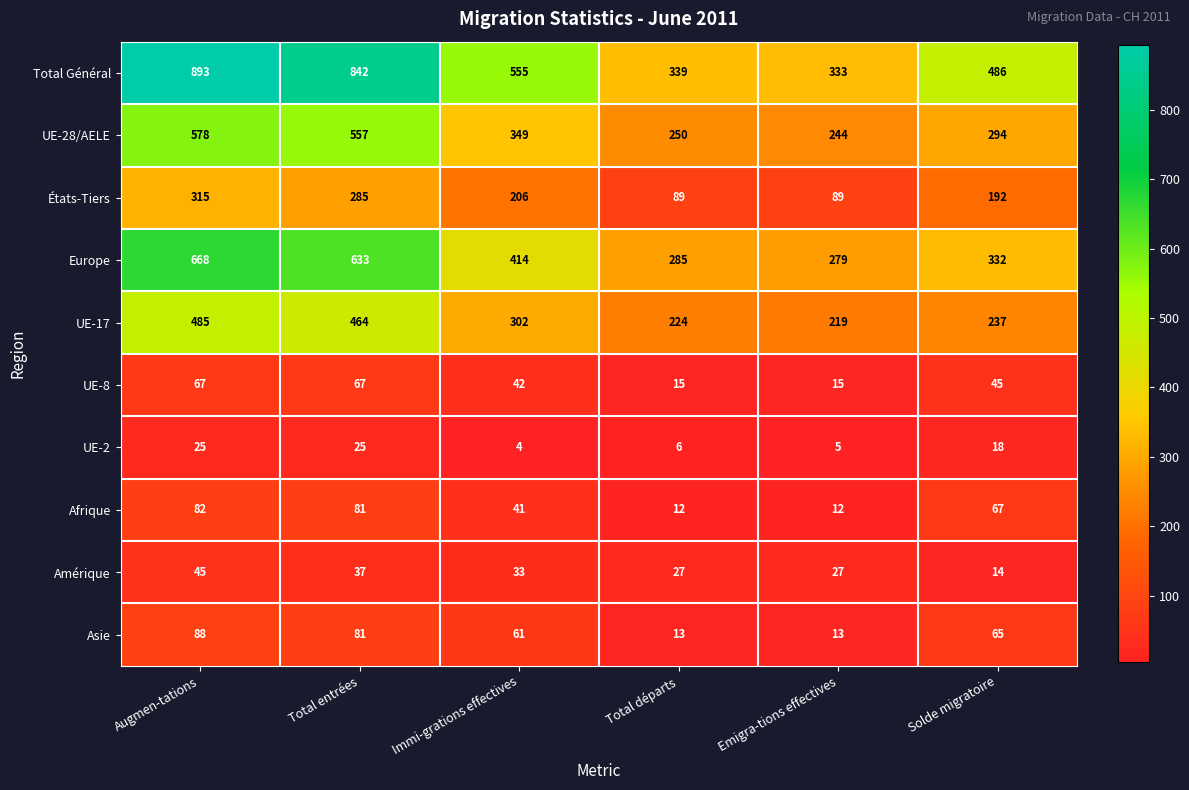

Where is UE-2 nearest to the value 14?

Solde migratoire